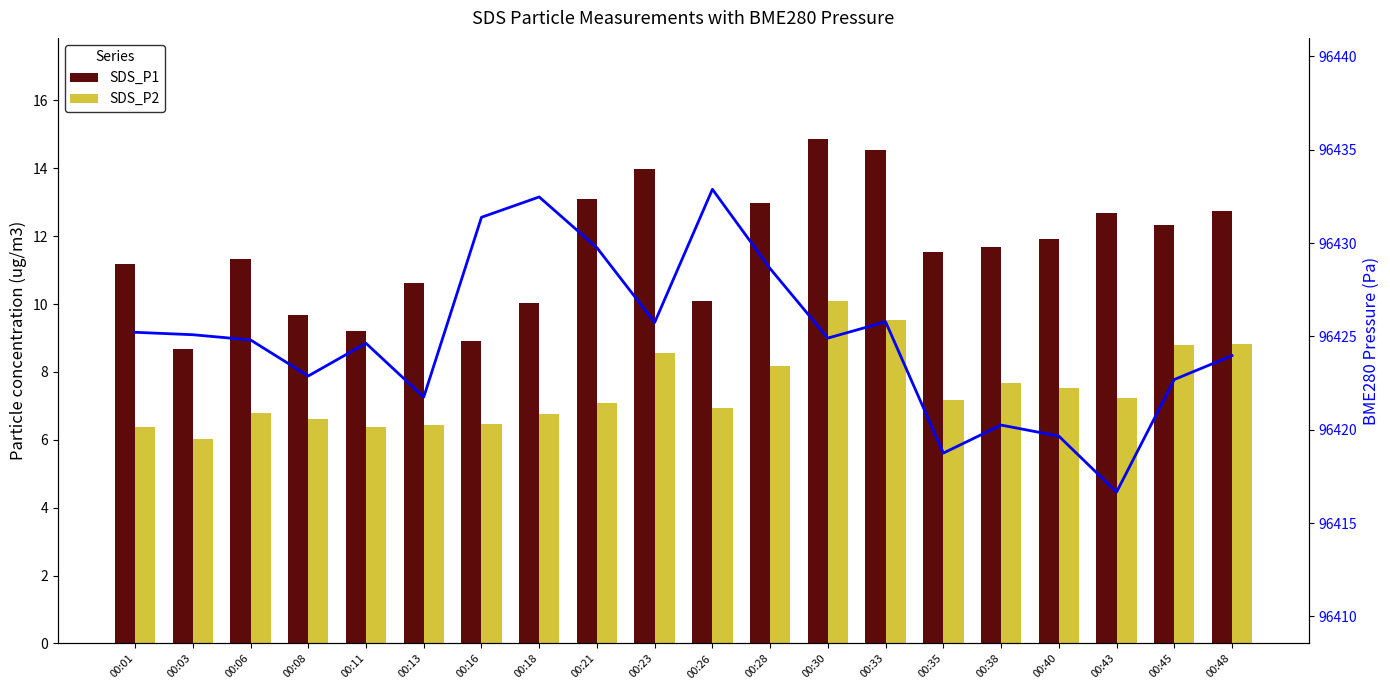

Rank the series by their maximum value, from highest to lowest.

BME280_pressure, SDS_P1, SDS_P2